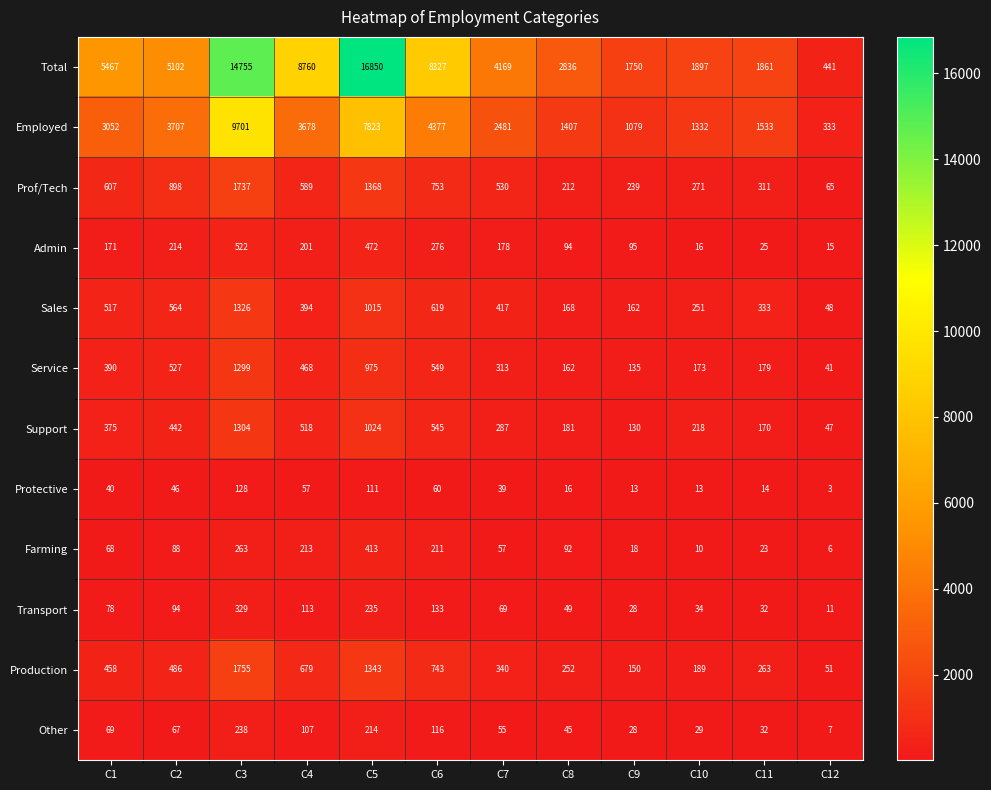

Is it true that Service equals 109 at C8?

False